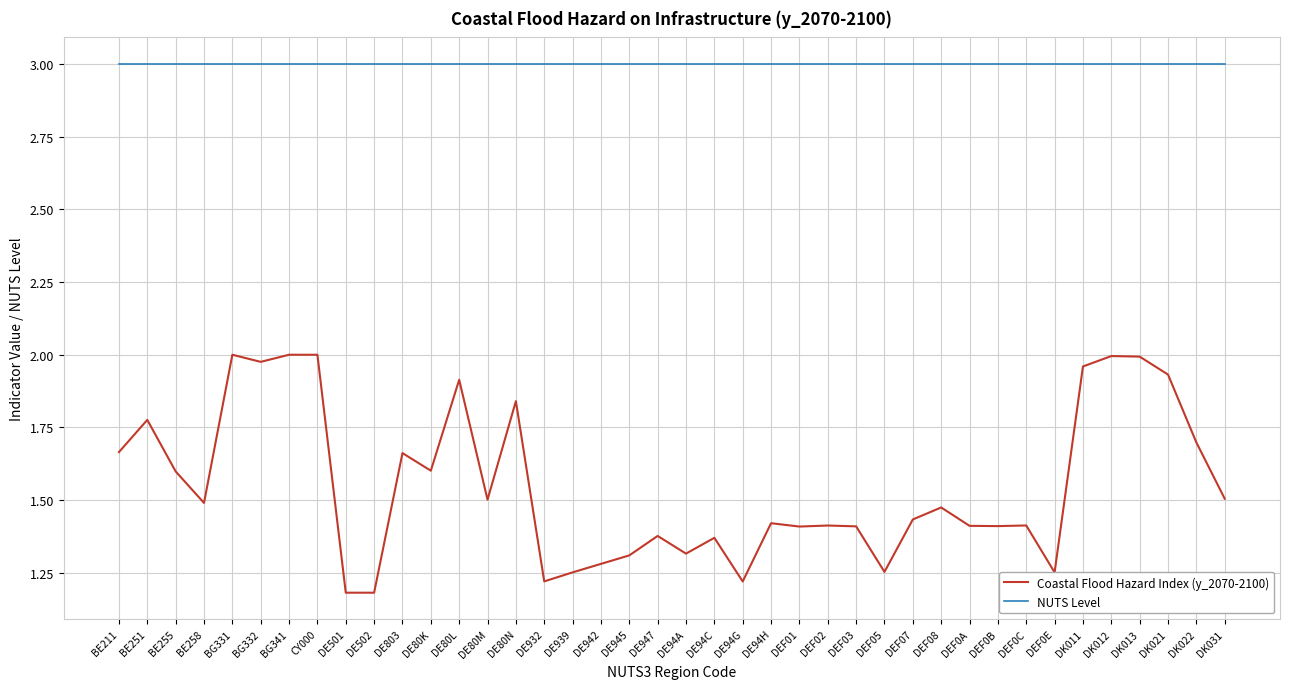

List the series in order of their overall mean, lowest first.

Coastal Flood Hazard Index (y_2070-2100), NUTS Level